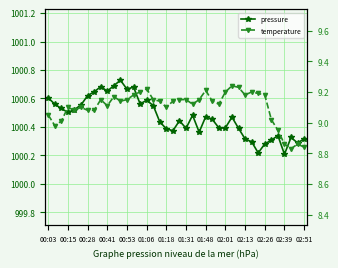

Which has a higher value, 27 or 37?

27